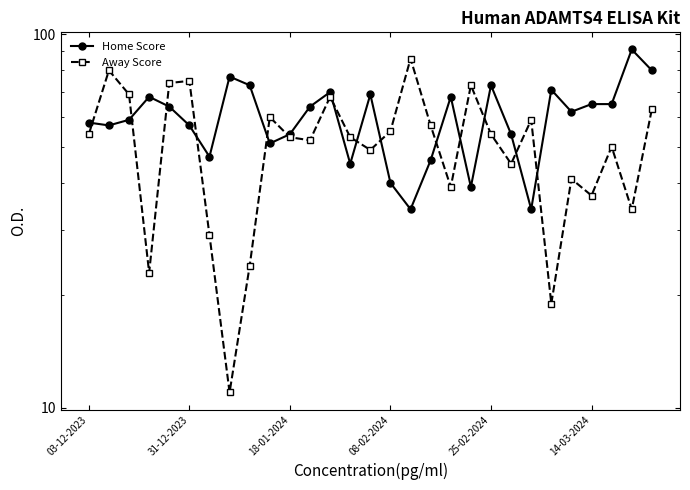

How many times do Home Score and Away Score cross each other?

14